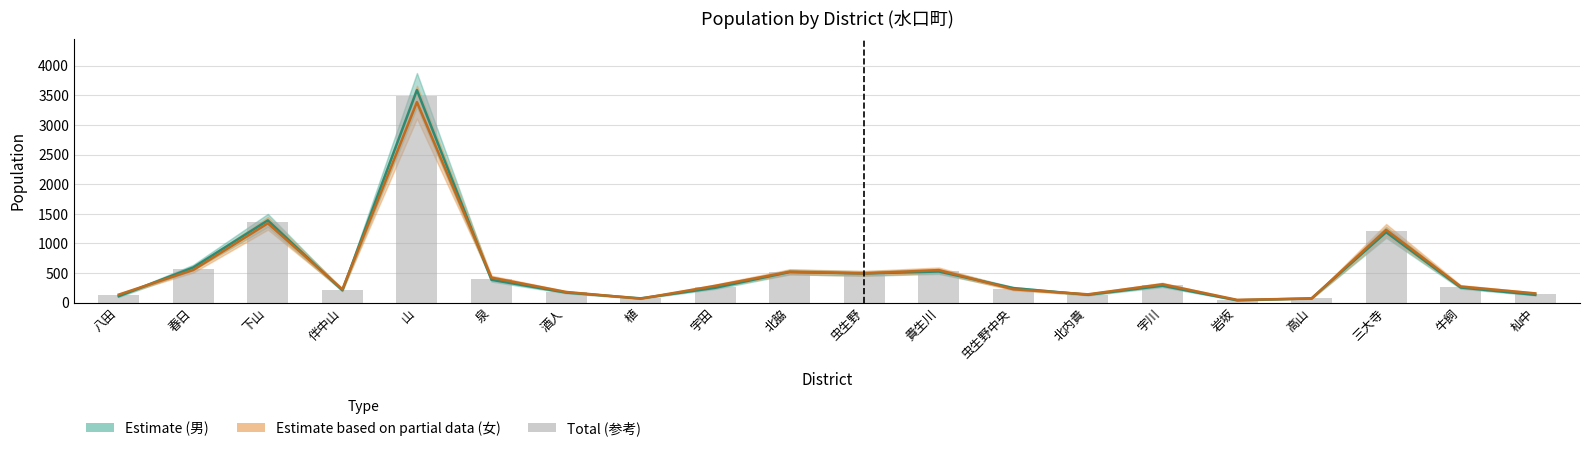

The value of Total (参考) at 酒人 is 176.0. True or false?

True